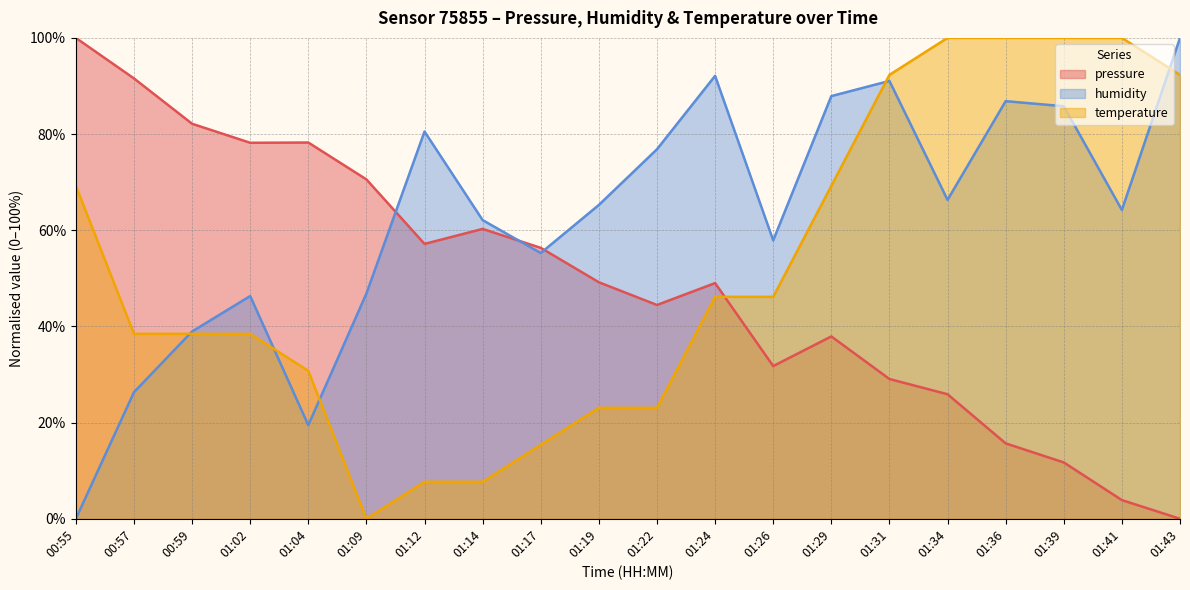

Which category has the lowest value in the pressure series?

01:43